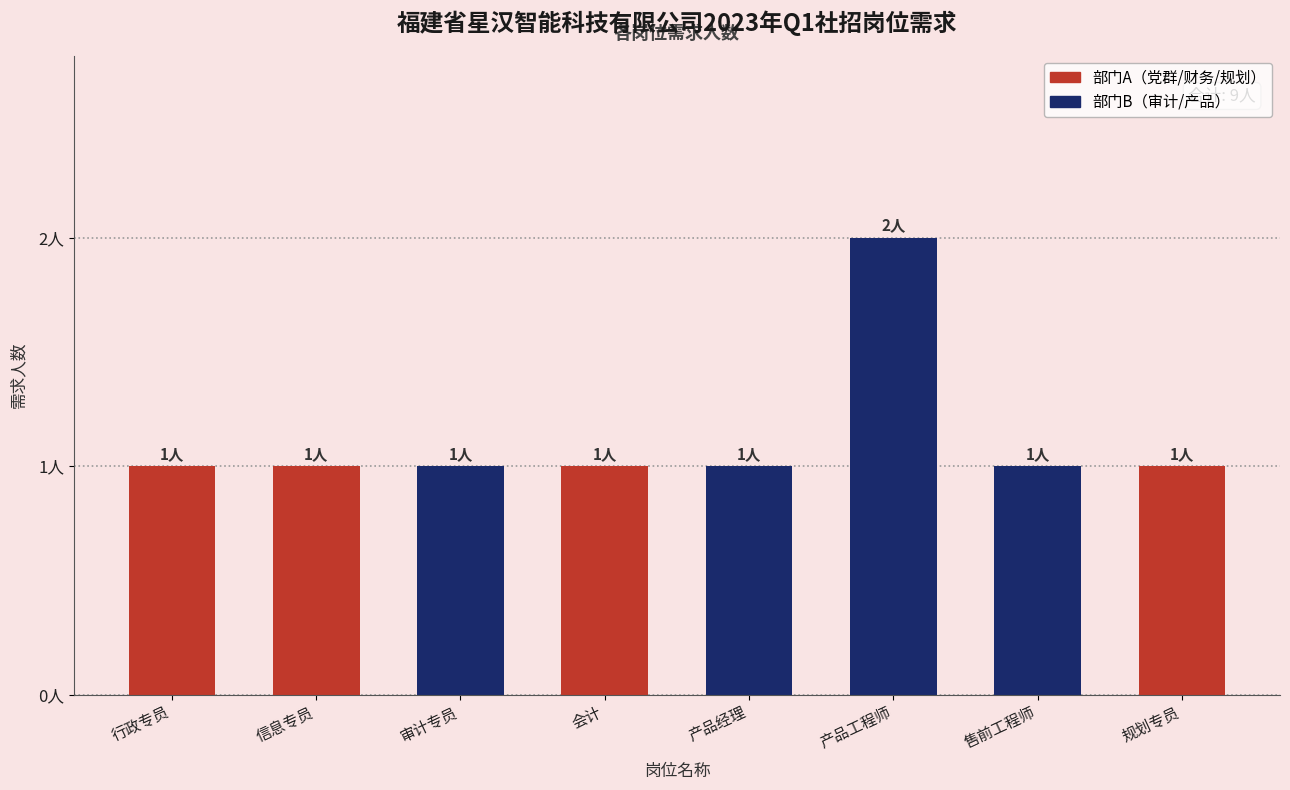

Is it true that the value at 产品工程师 is 3?

False